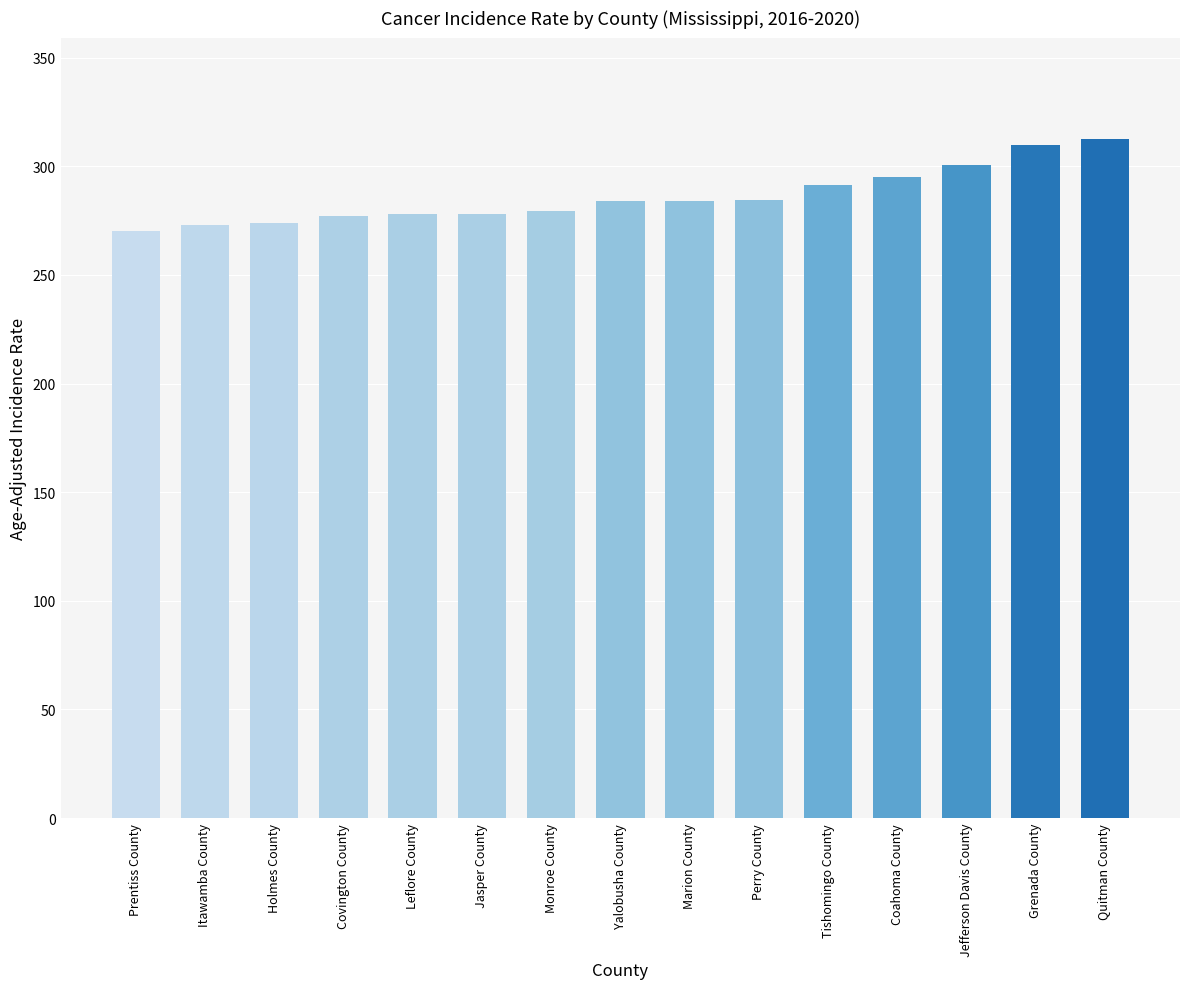

Approximately how many times larger is the value at Itawamba County compared to Quitman County?

0.9